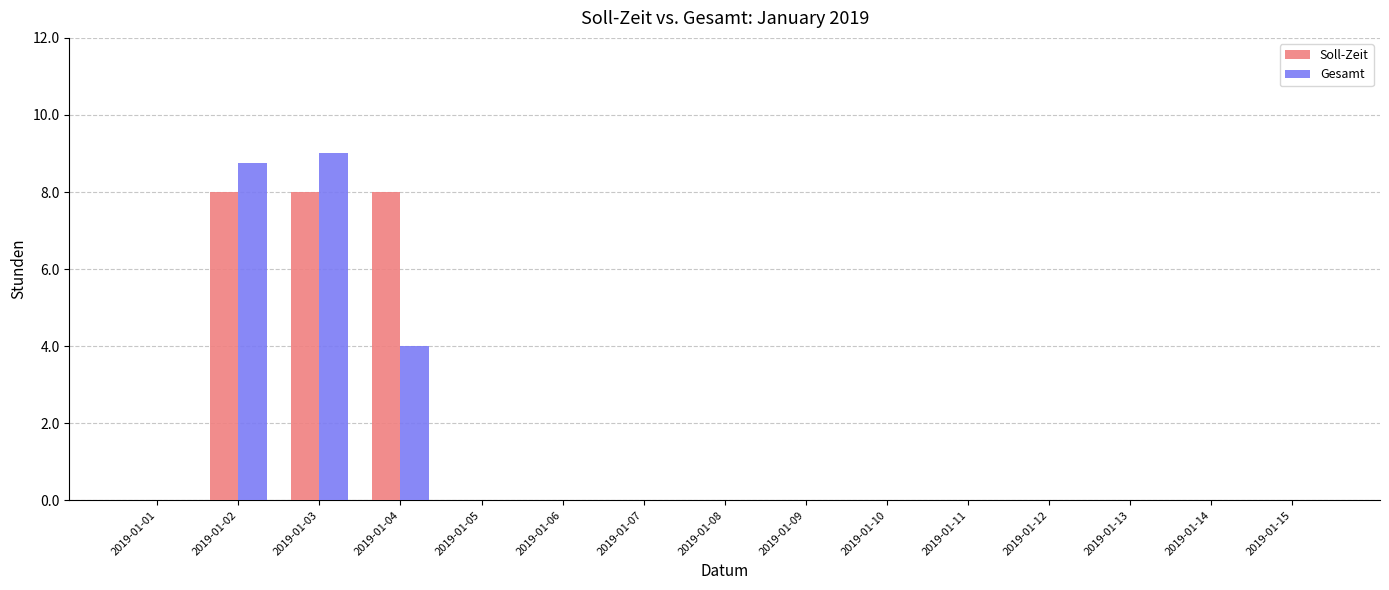

Is the value of Gesamt at 2019-01-14 greater than the value of Soll-Zeit at 2019-01-03?

No